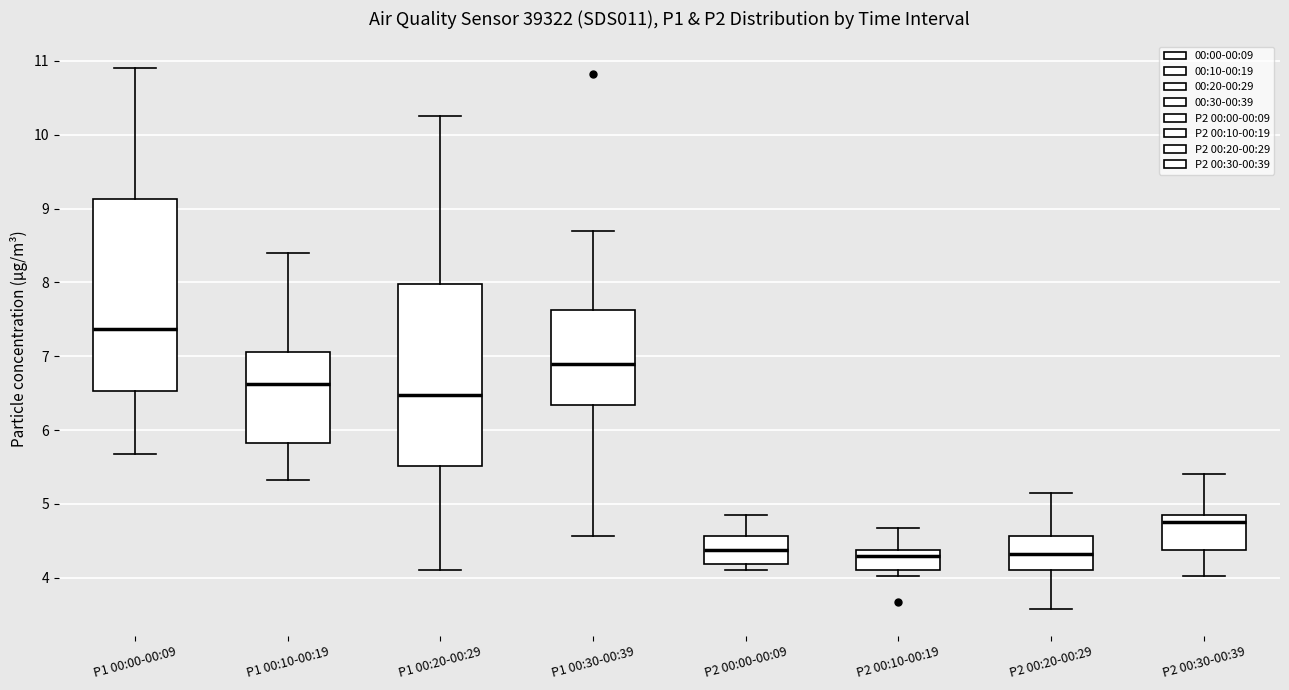

Reading left to right, transcribe this box plot: for each box, give where its median line is, the range the box spans, and where its two whiskers end, as read against the y-axis. The values are not printed on the chart, so give them approximately, as read against the axis.

P1 00:00-00:09: median 7.4, box 6.5 to 9.1, whiskers 5.7 to 10.9
P1 00:10-00:19: median 6.6, box 5.8 to 7.1, whiskers 5.3 to 8.4
P1 00:20-00:29: median 6.5, box 5.5 to 8.0, whiskers 4.1 to 10.3
P1 00:30-00:39: median 6.9, box 6.3 to 7.6, whiskers 4.6 to 8.7
P2 00:00-00:09: median 4.4, box 4.2 to 4.6, whiskers 4.1 to 4.9
P2 00:10-00:19: median 4.3, box 4.1 to 4.4, whiskers 4.0 to 4.7
P2 00:20-00:29: median 4.3, box 4.1 to 4.6, whiskers 3.6 to 5.2
P2 00:30-00:39: median 4.8, box 4.4 to 4.9, whiskers 4.0 to 5.4